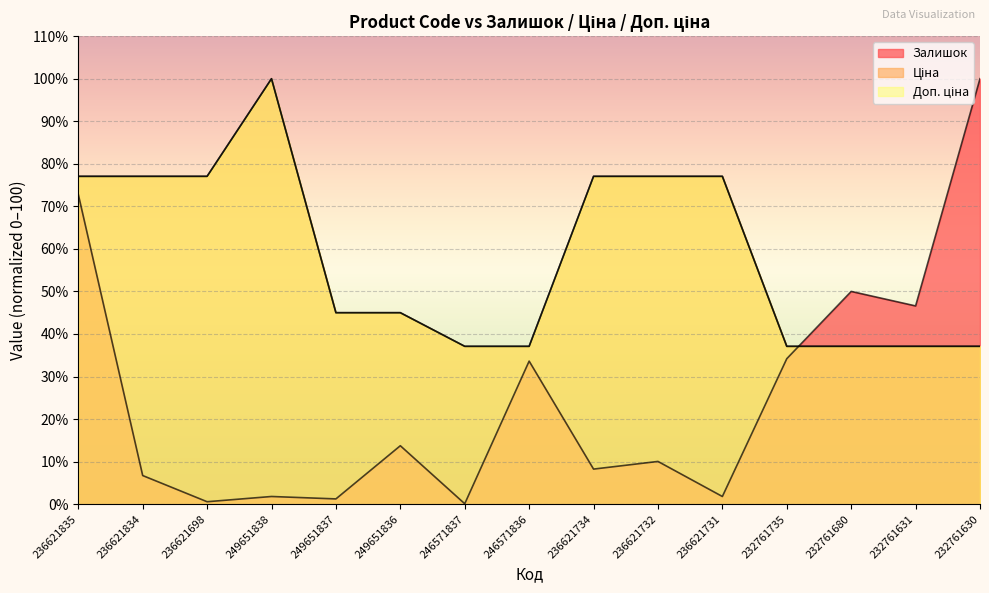

What is the label of the 14th point from the right?

236621834